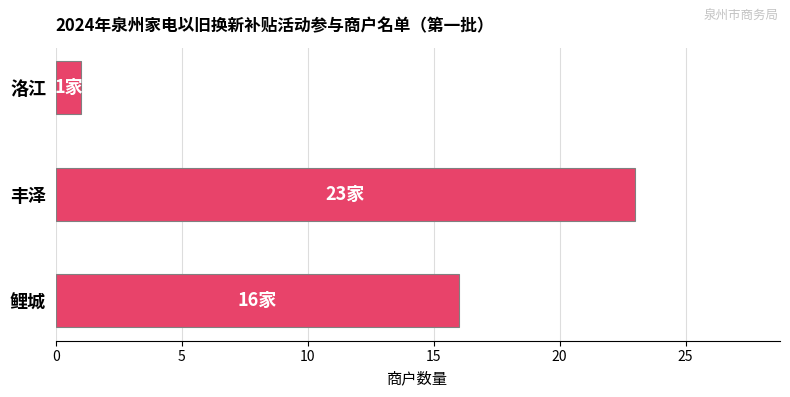

Reading bottom to top, extract all data points from this chart.

鲤城=16	丰泽=23	洛江=1